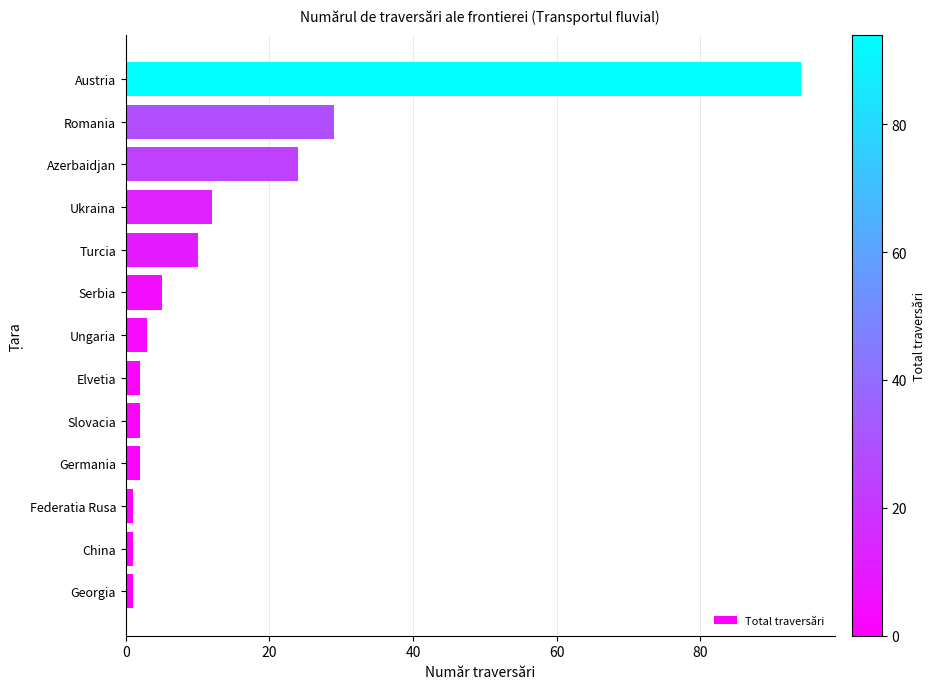

What is the smallest value displayed?

1